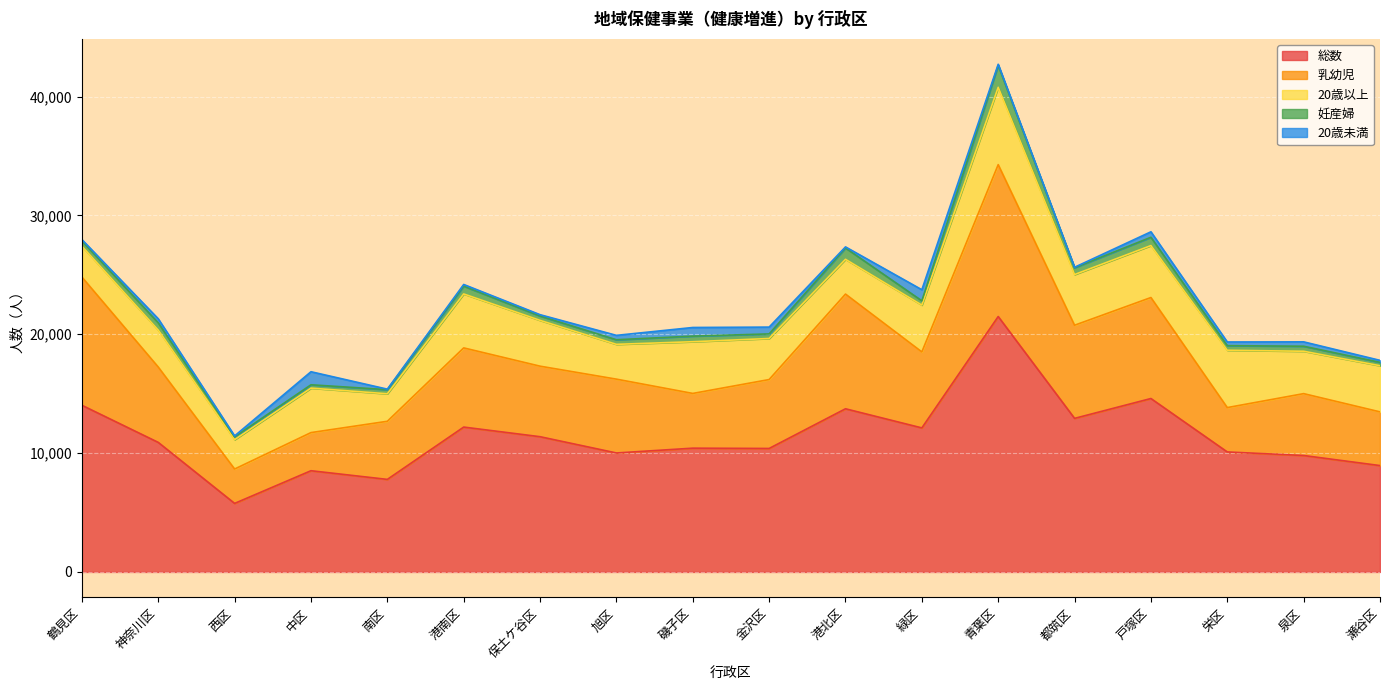

Does the chart display data point markers on the line(s)?

No